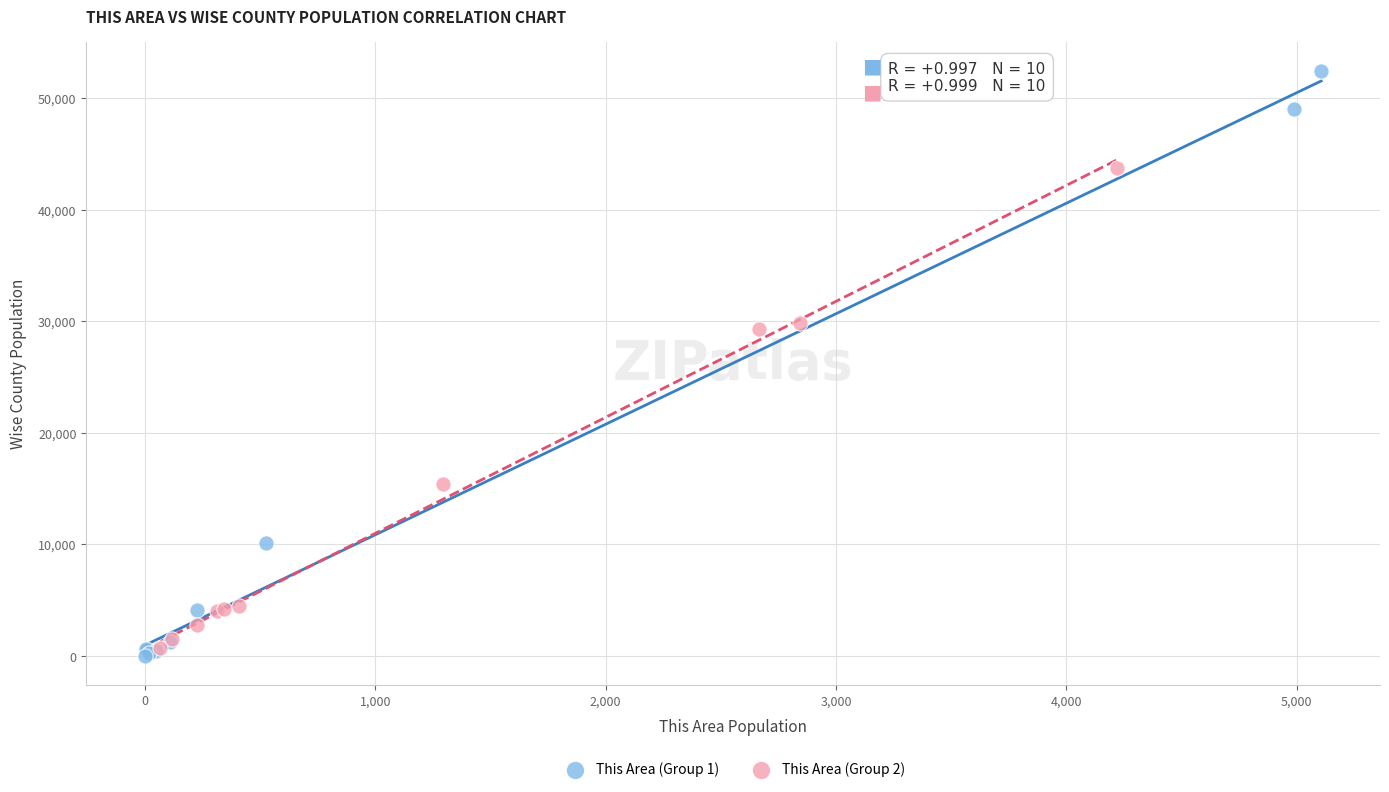

Which series has the widest spread of Y values?

This Area (Group 1)